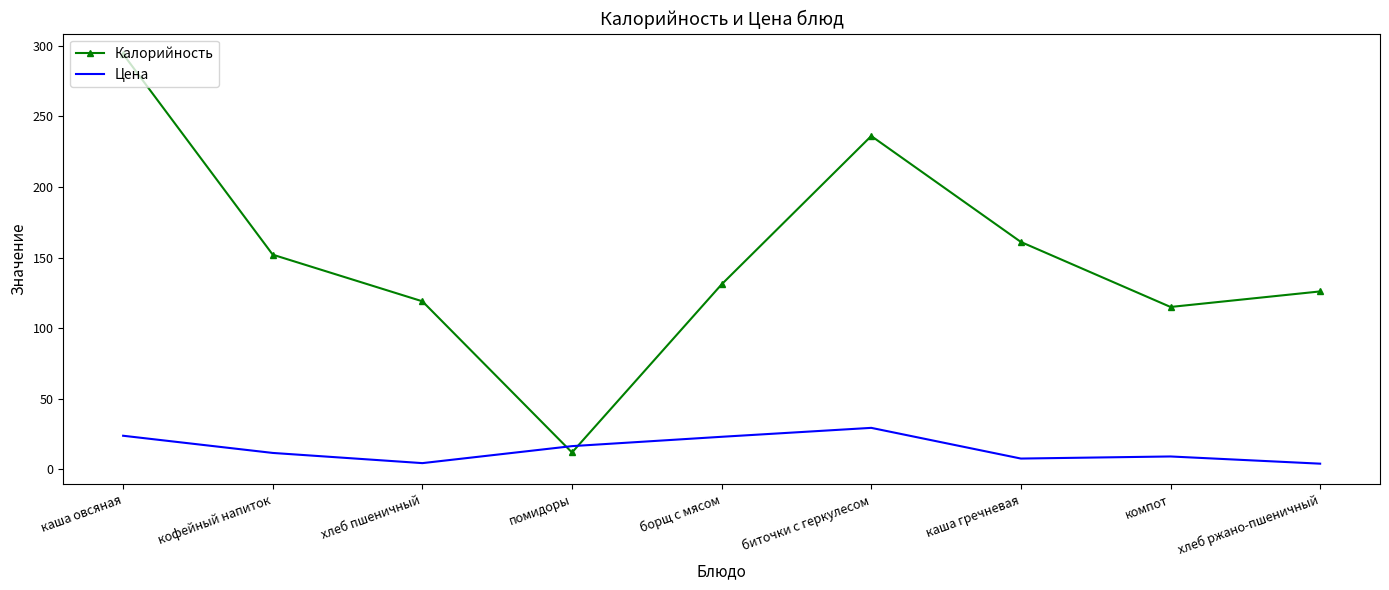

Which series changed the most between каша овсяная and помидоры?

Калорийность